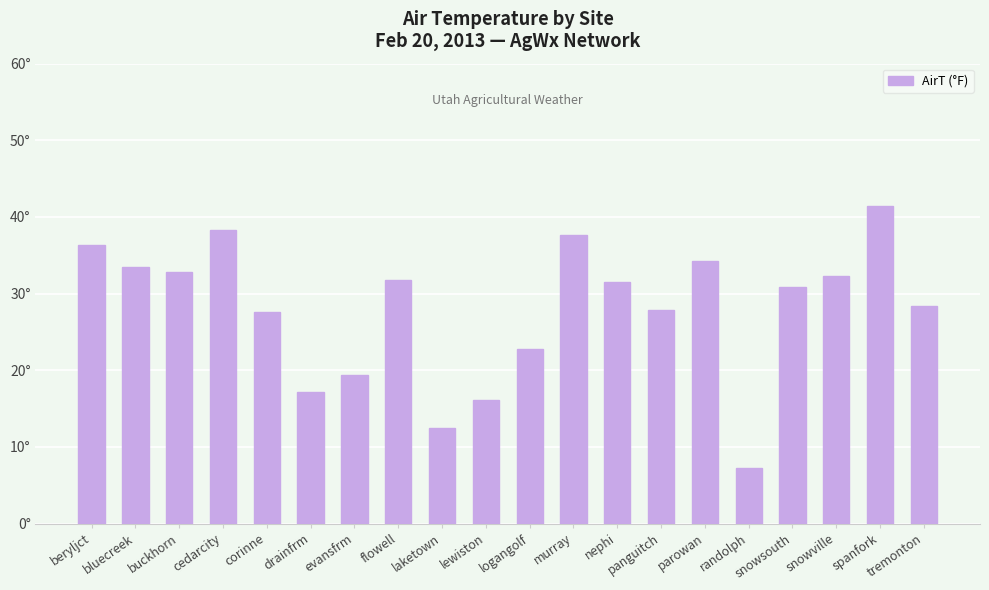

What is the label of the 14th bar from the left?

panguitch